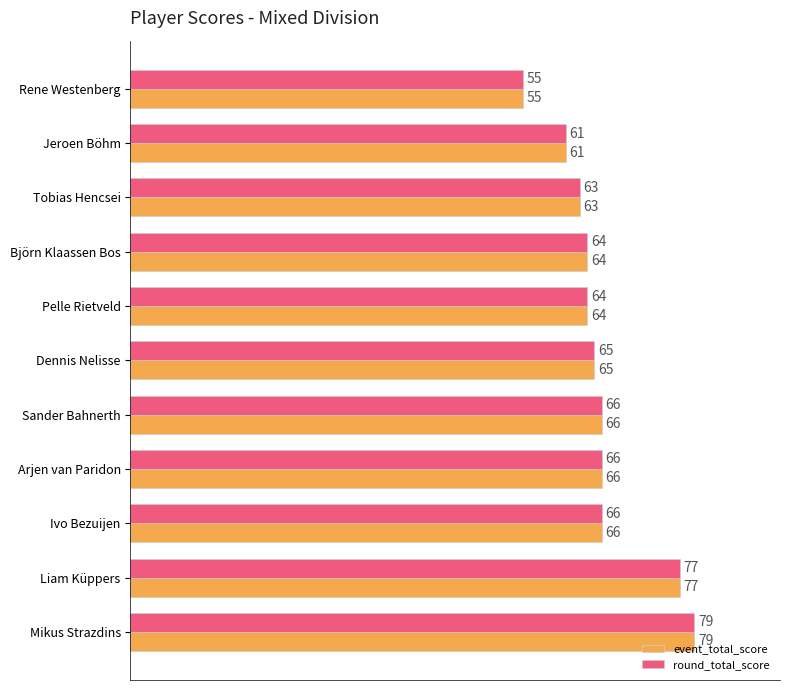

True or false: round_total_score has a value of 15 at Tobias Hencsei.

False